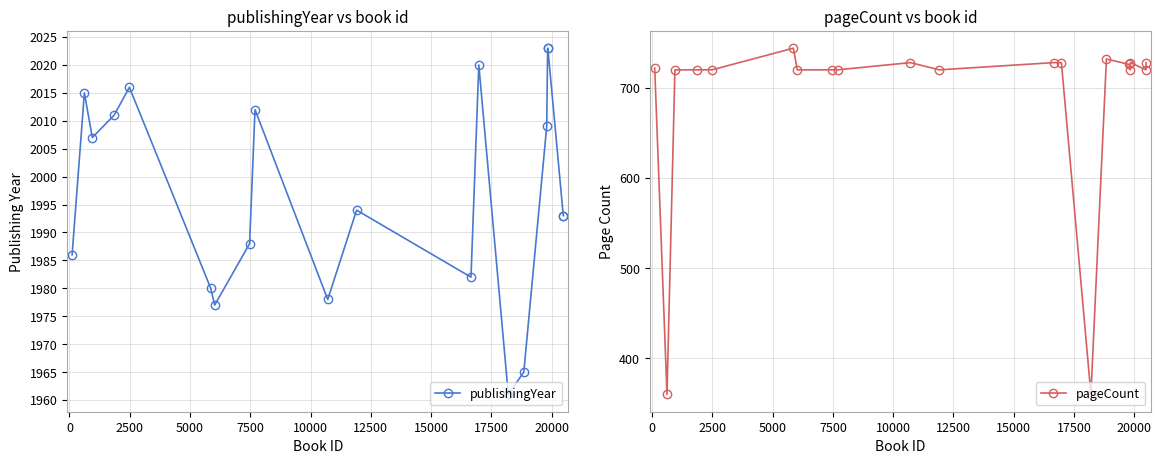

What is the minimum value for publishingYear?

1961